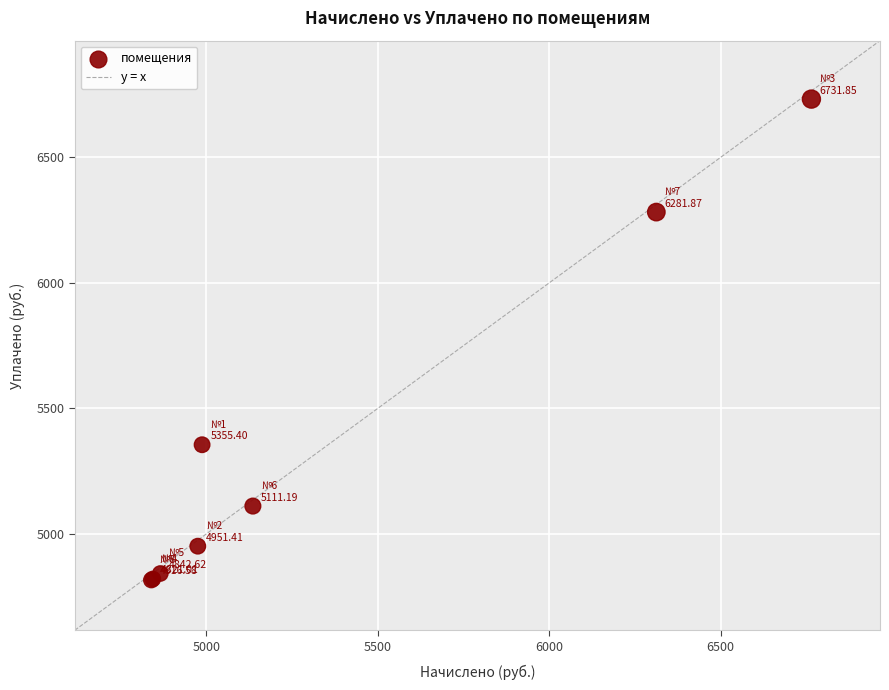

What Y value in the scatter plot is closest to 5774?

5355.4